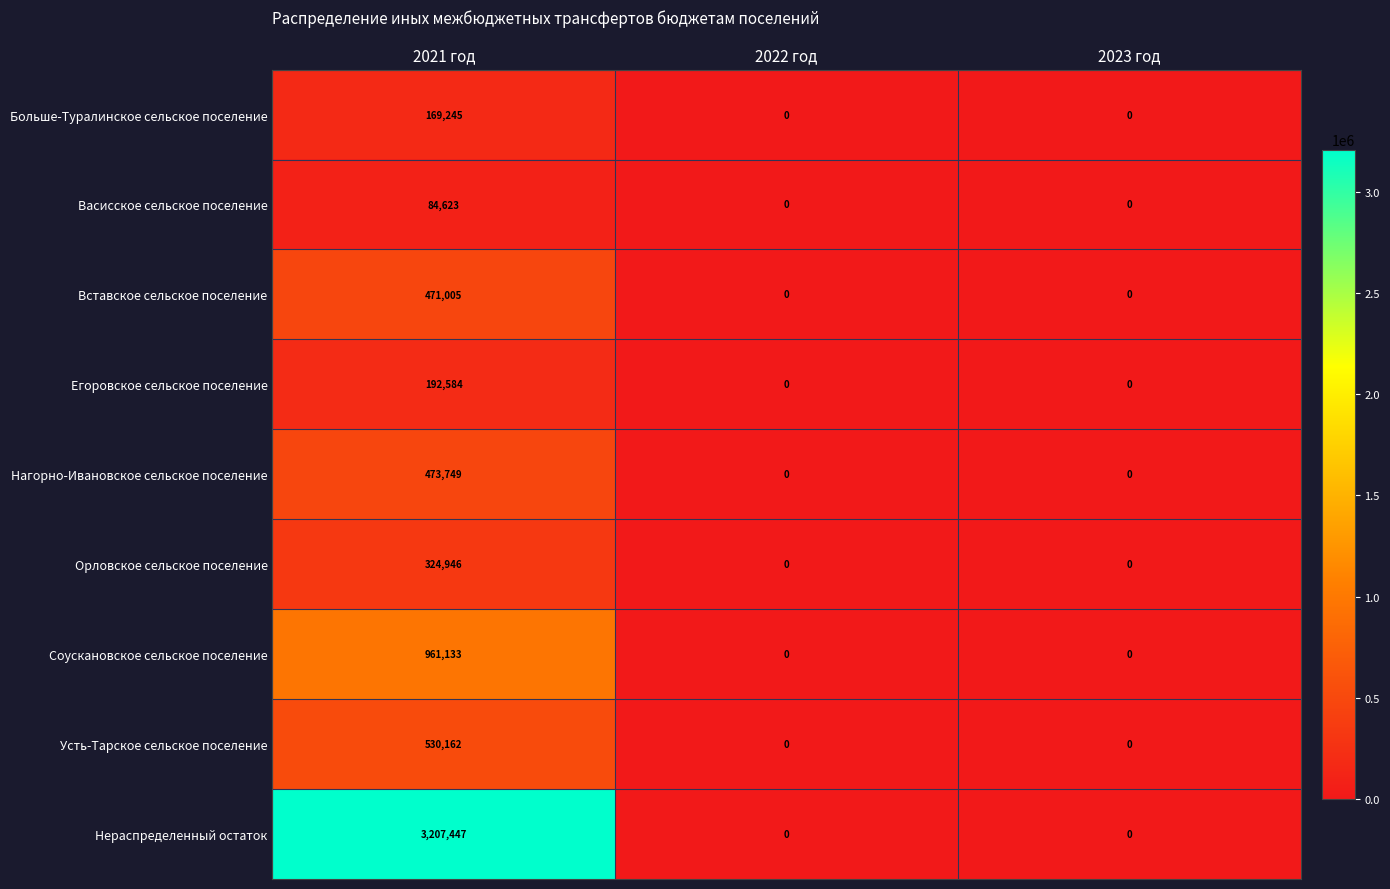

How many Усть-Тарское сельское поселение values are between 0 and 530162?

3